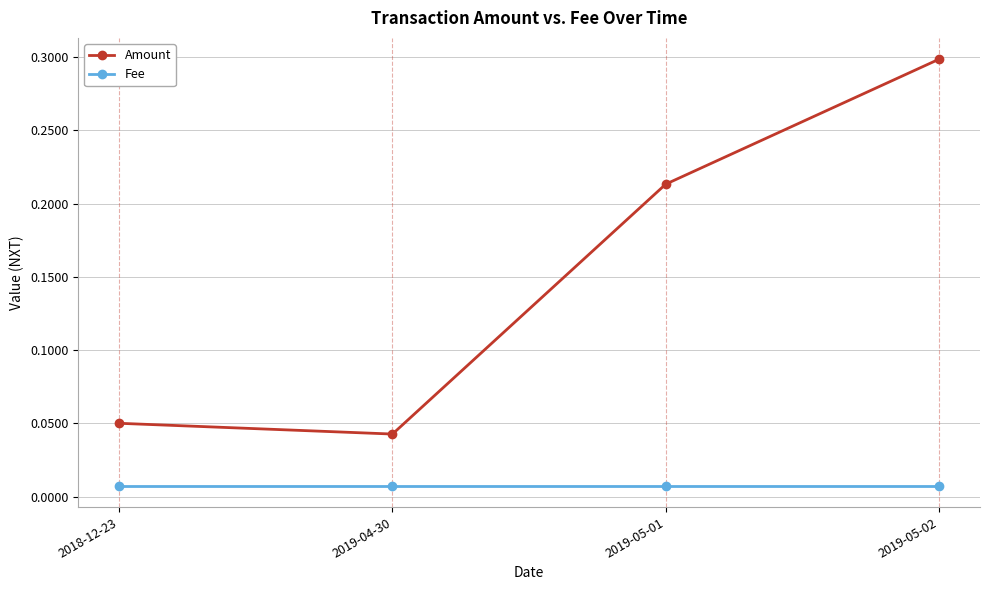

What position from the left is 2018-12-23?

1